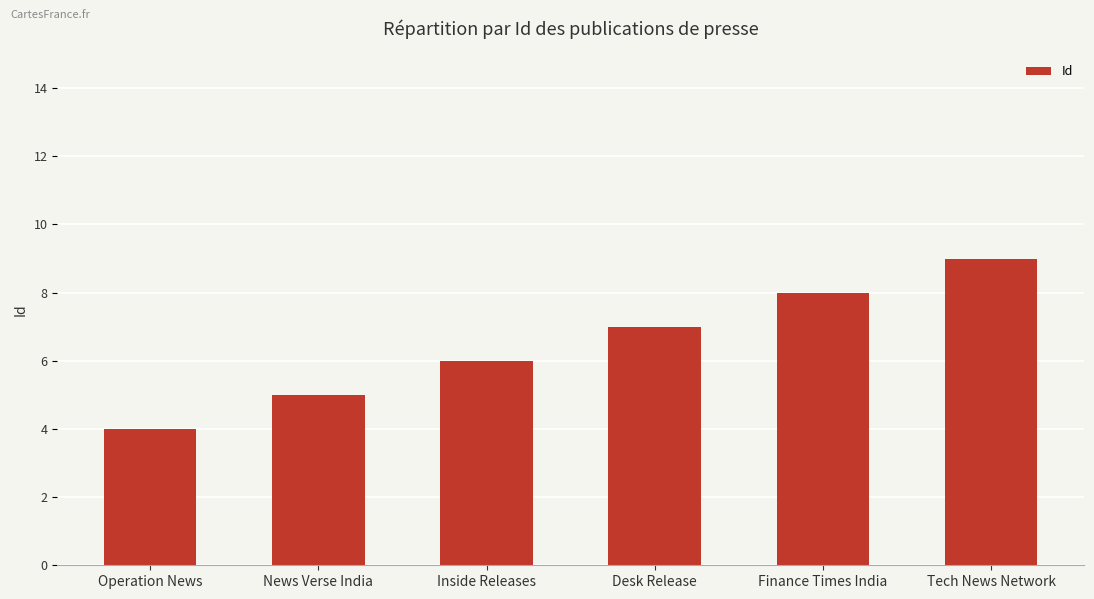

Does the chart contain stacked bars?

No